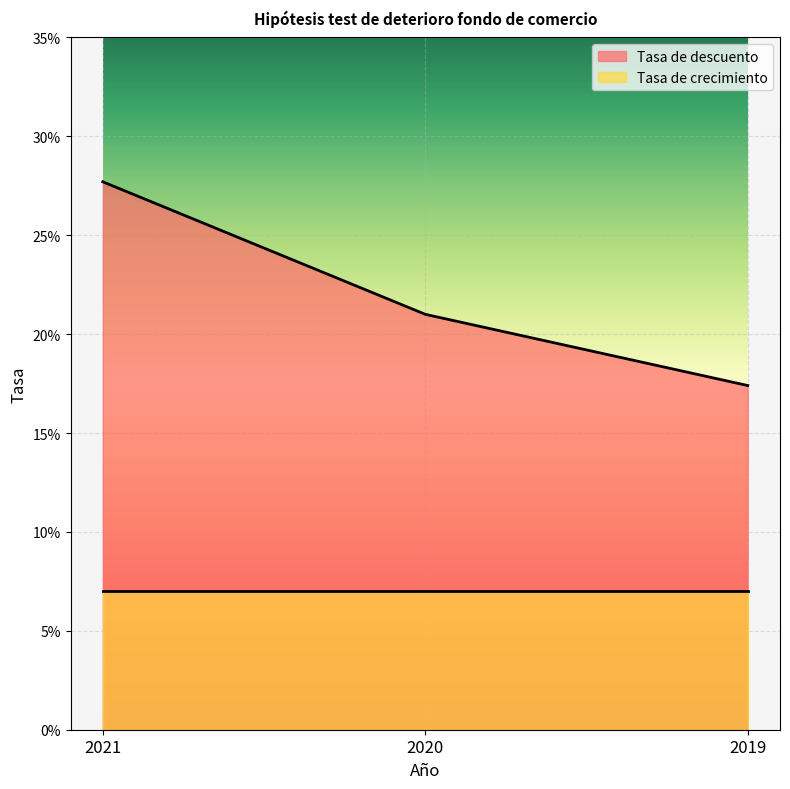

Reading left to right, list all the values displayed in this chart.

2021=0.3	2020=0.2	2019=0.2